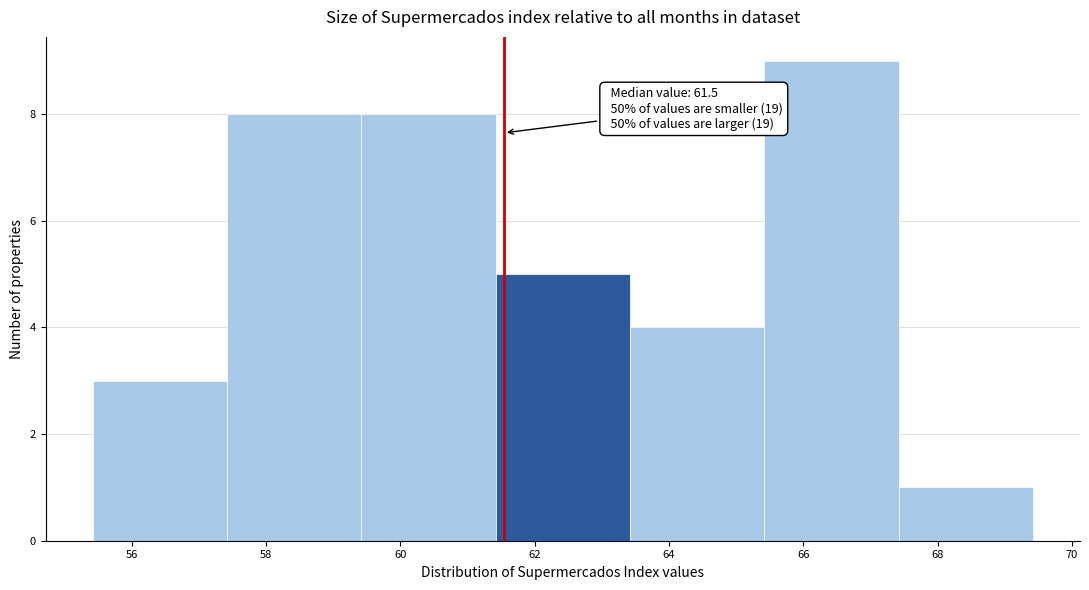

Over which range of the x-axis is the bar tallest?

65.4 to 67.4